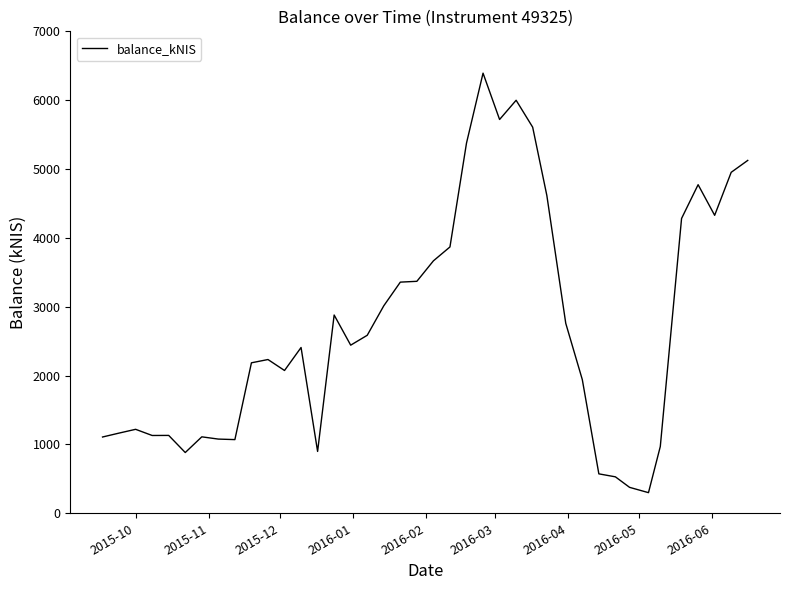

What is the difference between the maximum and minimum values?

6093.0